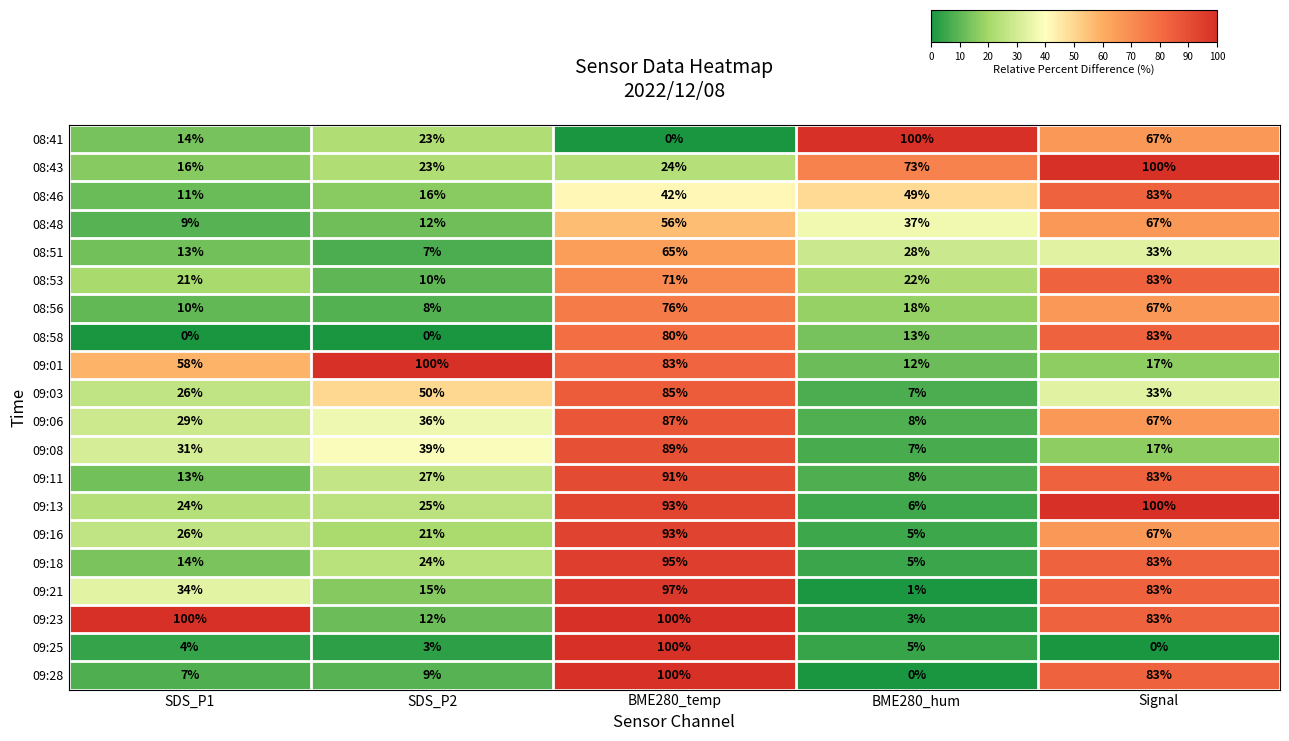

What is the spread (max minus min) of values at SDS_P2?

100